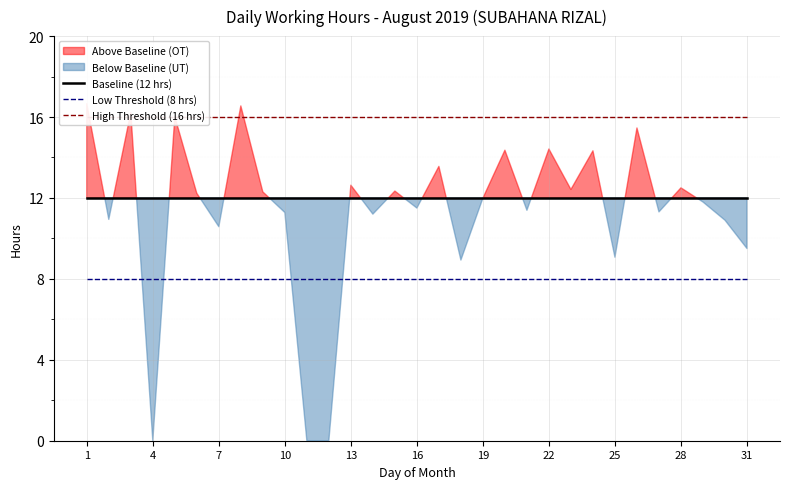

Which series has the widest spread of values?

Baseline (12 hrs)